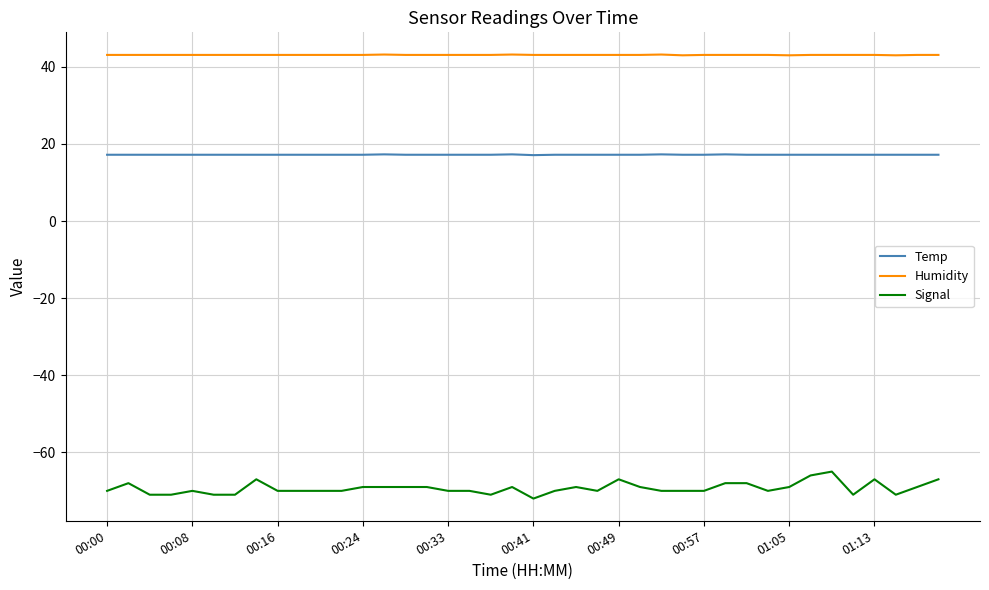

Which series has the largest range (max minus min)?

Signal